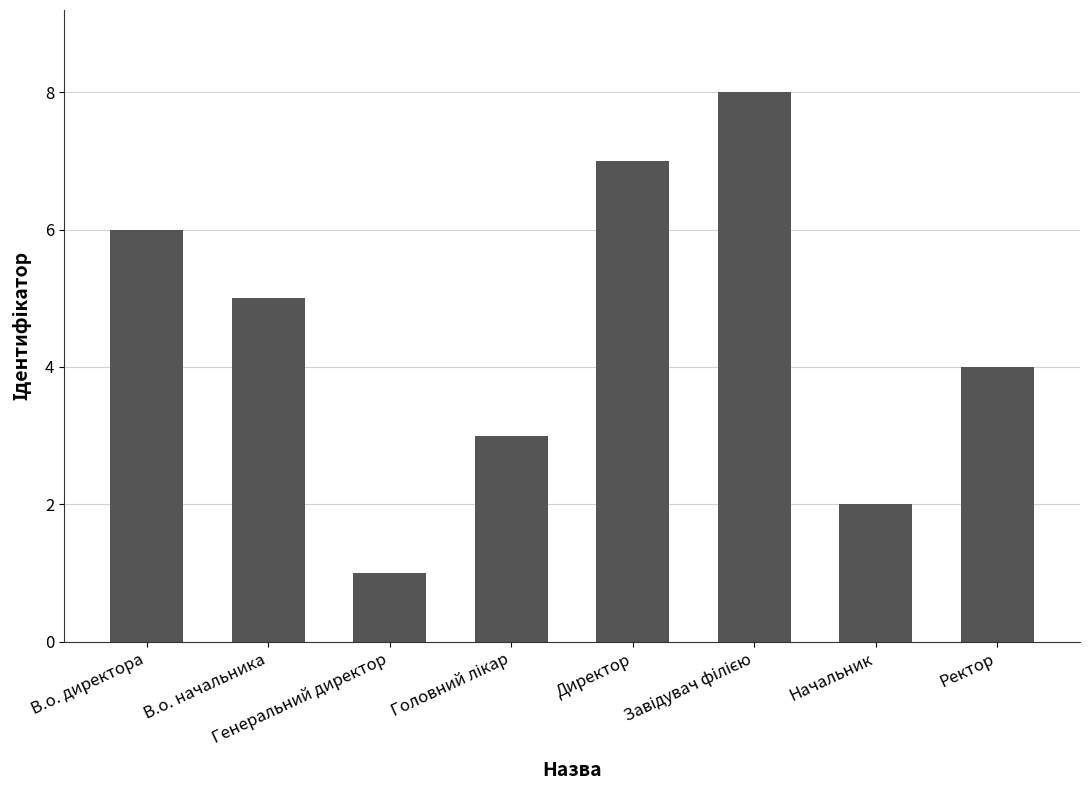

What is the difference between the maximum and minimum values?

7